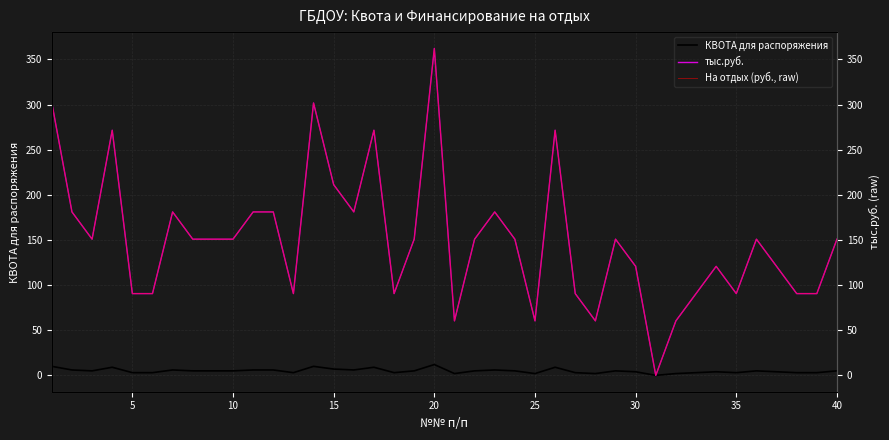

What is the maximum value for тыс.руб.?

362.2